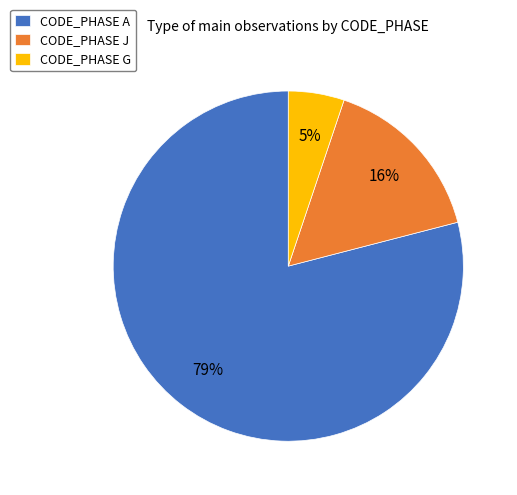

To the nearest percent, what is the average slice percentage?

33%